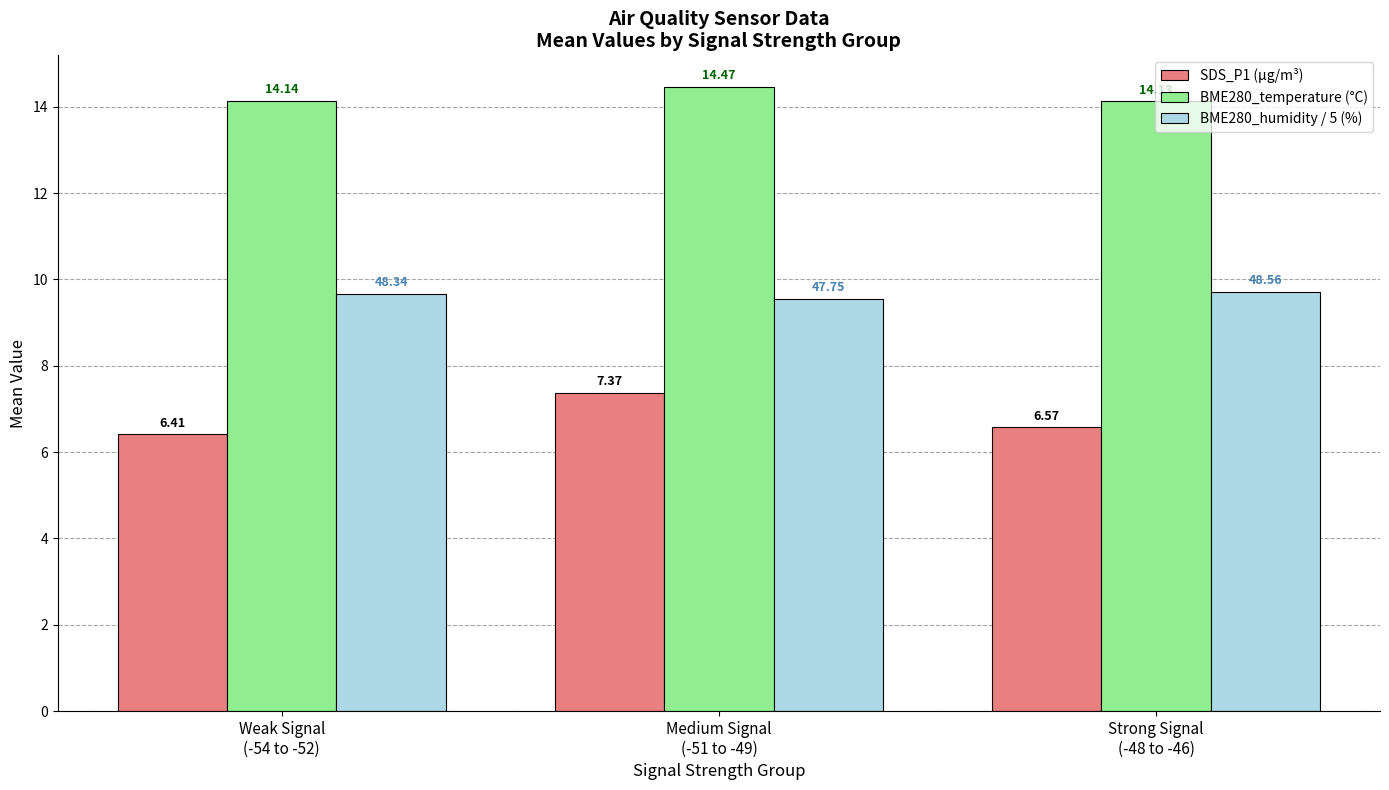

What is the smallest value displayed?

6.4